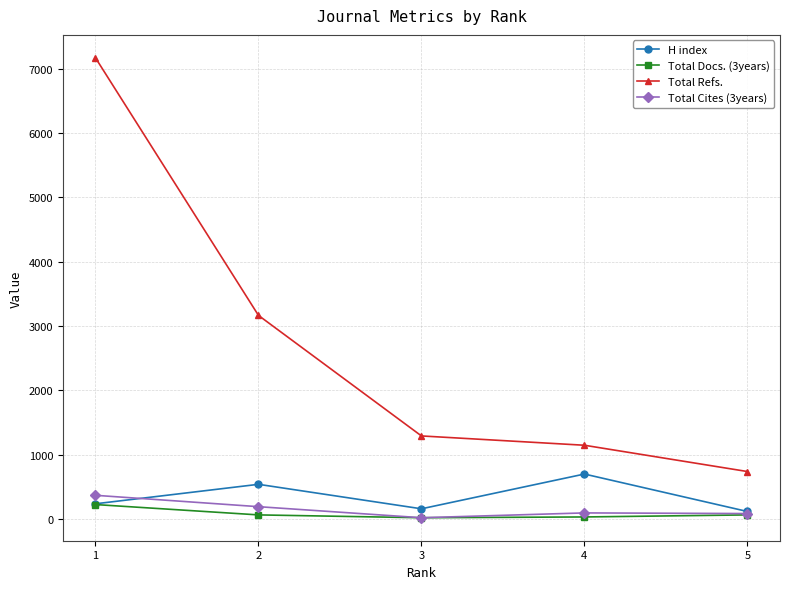

The value of H index at 5 is 113. True or false?

True